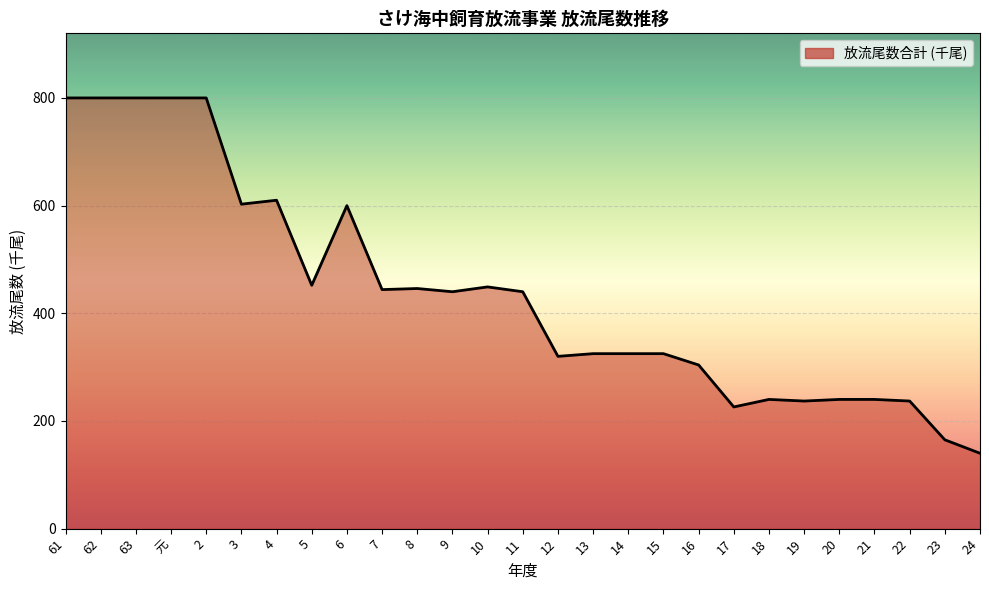

What is the average value?

437.3